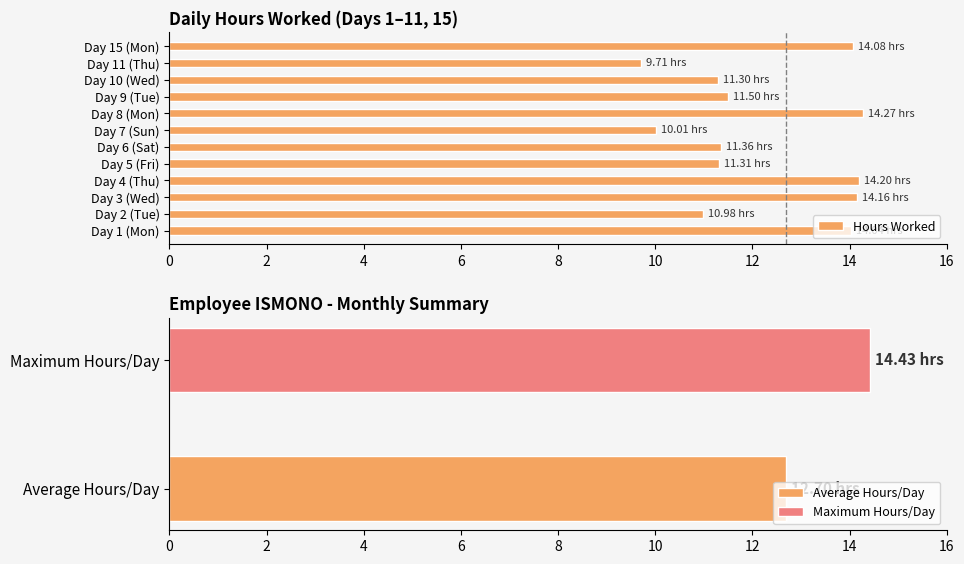

What is the sum of the Hours Worked values at Day 6 (Sat) and Day 15 (Mon)?

25.4